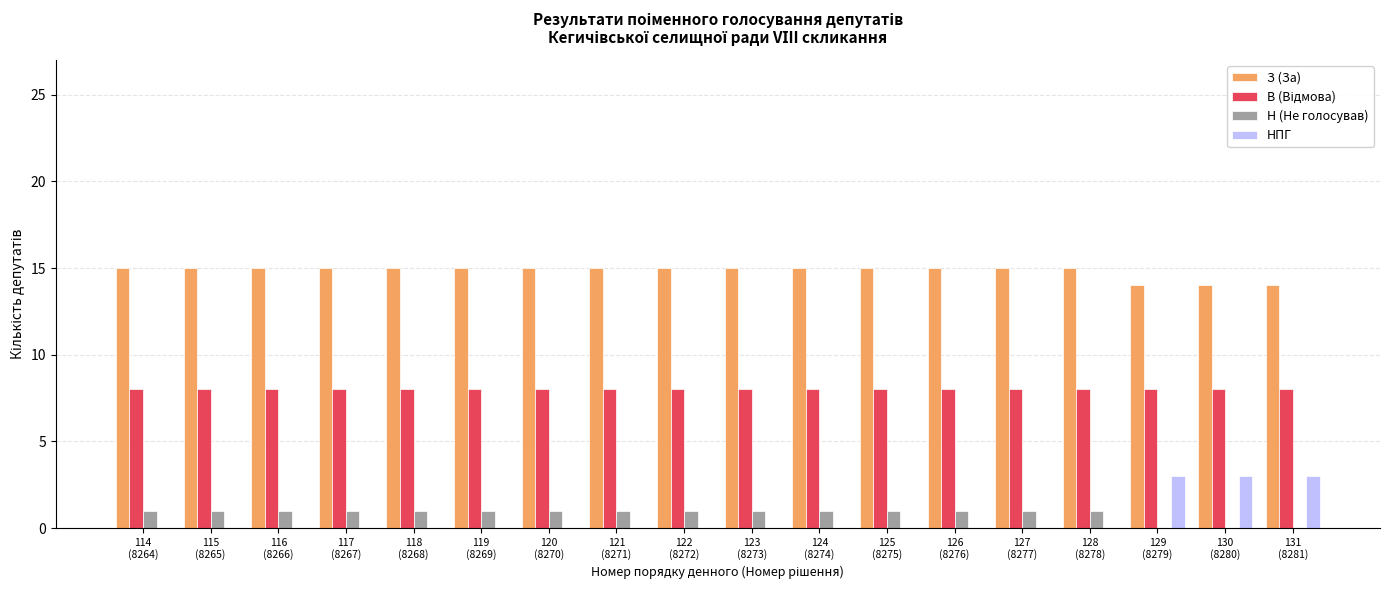

True or false: НПГ has a value of -2 at 127
(8277).

False